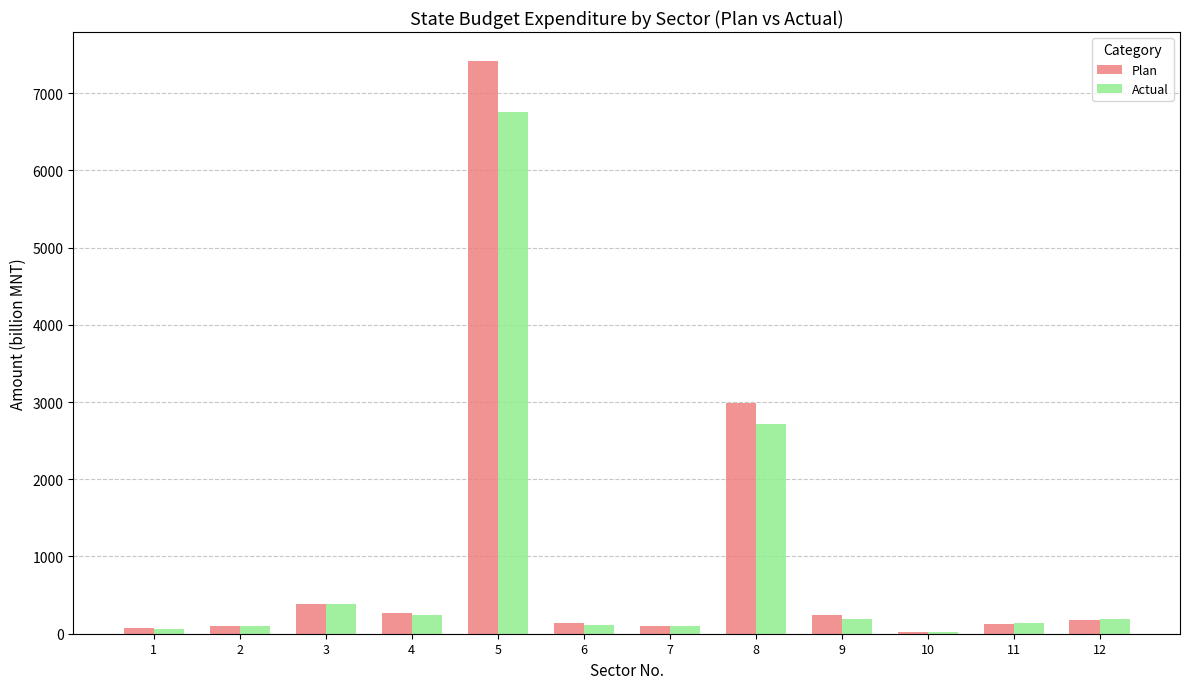

What is the sum of the Plan values at 5 and 8?

10412.7